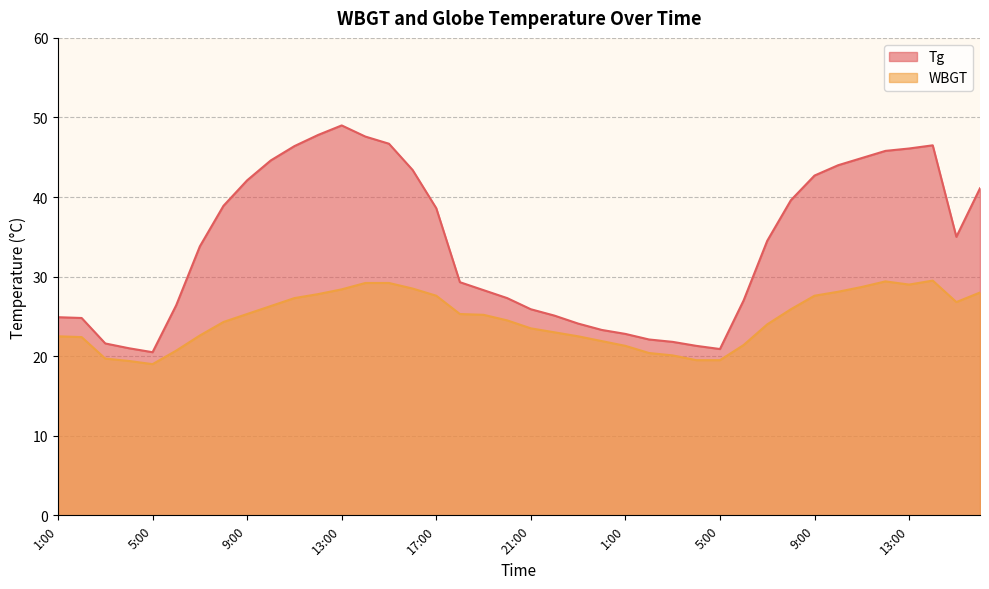

What are all the series names shown in the legend?

Tg, WBGT